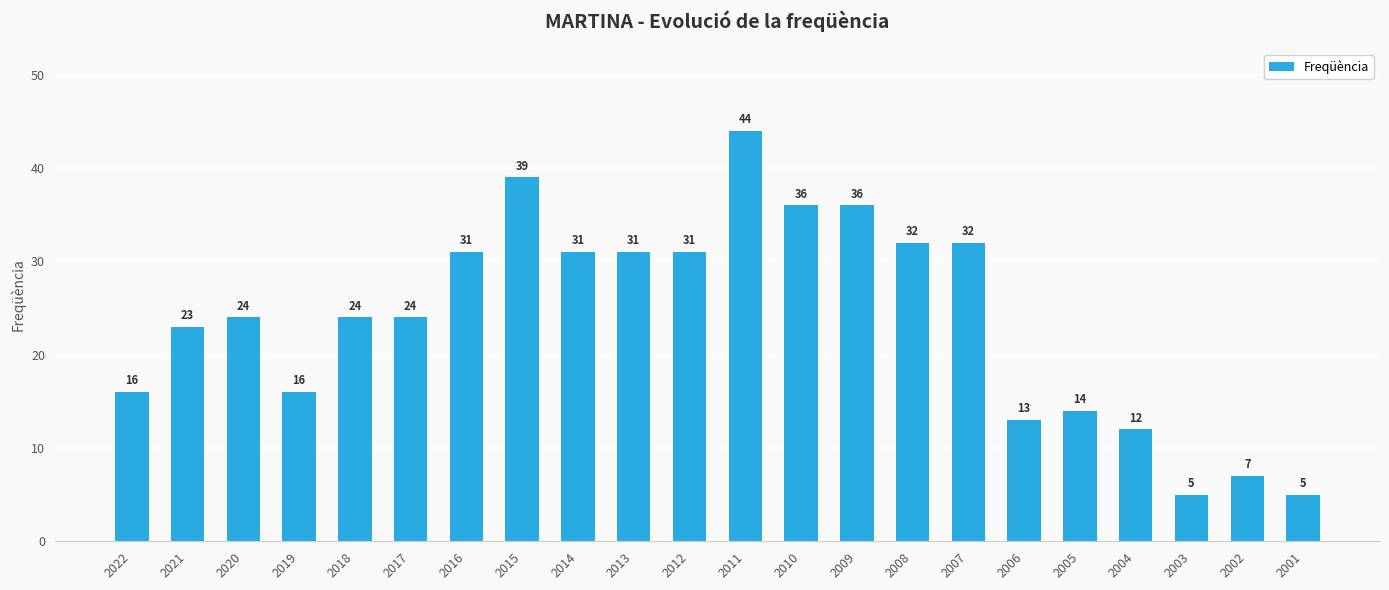

The value at 2016 is 17. True or false?

False